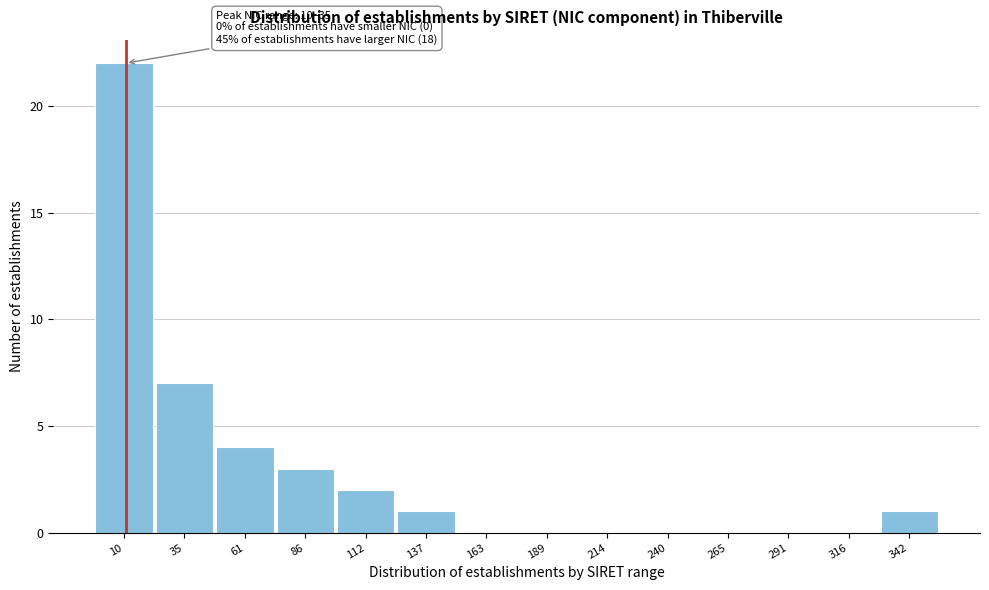

Reading left to right, extract all data points from this chart.

10=22	35=7	61=4	86=3	112=2	137=1	163=0	189=0	214=0	240=0	265=0	291=0	316=0	342=1